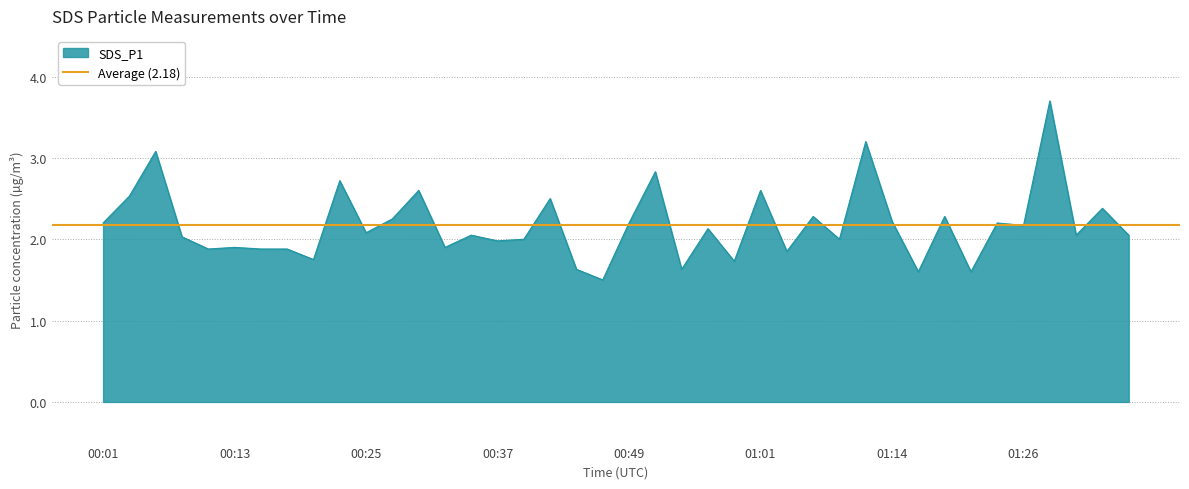

At which label does the data first exceed 2?

00:01